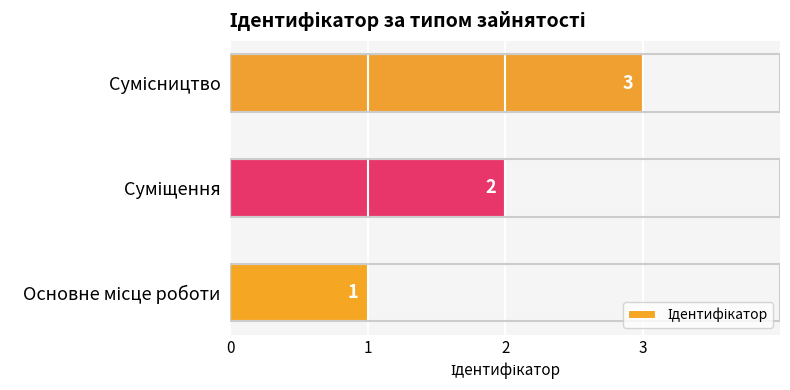

How many values are between 1 and 3?

3